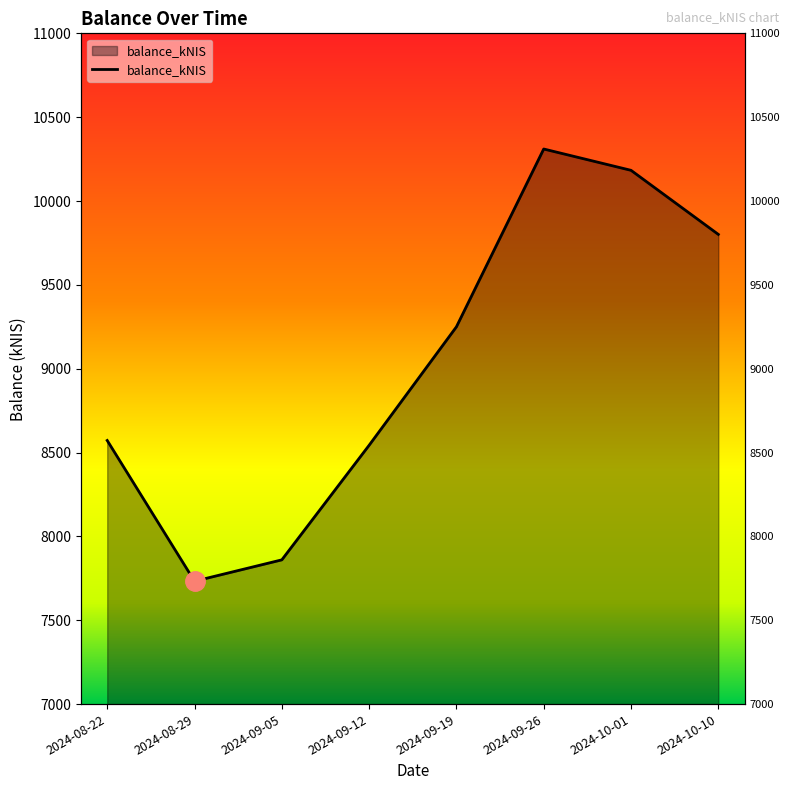

What is the label of the 8th point from the left?

2024-10-10